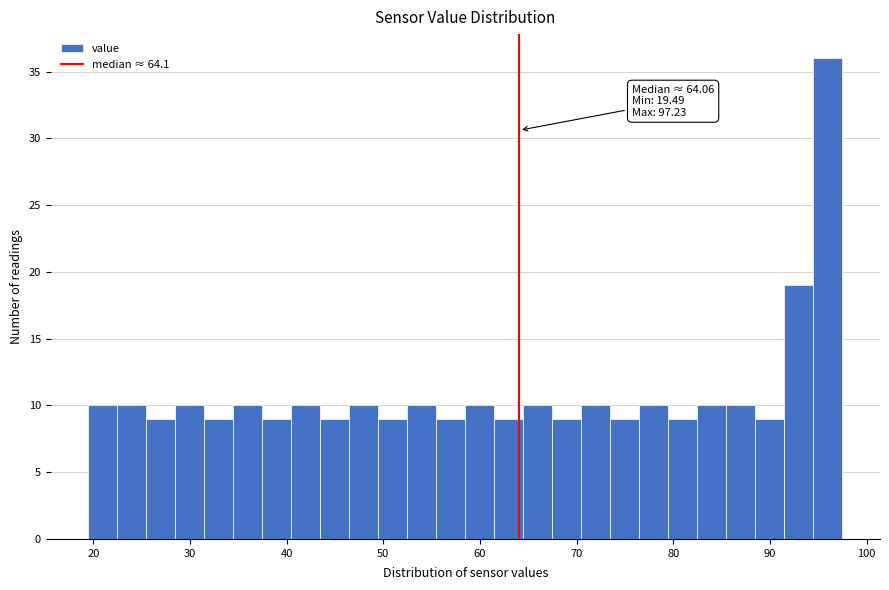

Read against the x-axis, roughly where is the centre of the tallest bar?

96